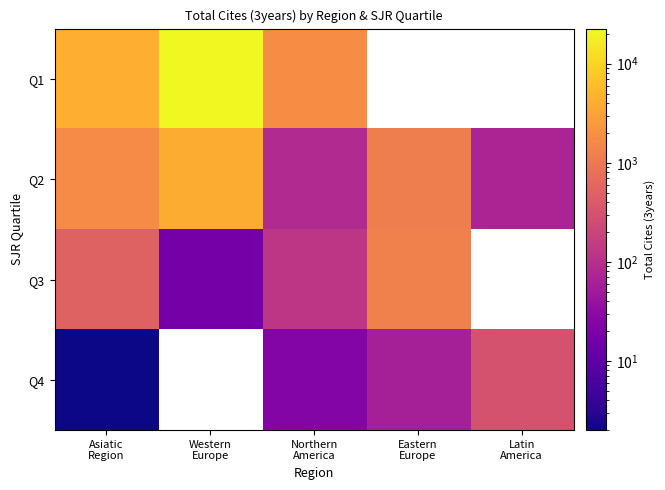

Count the number of data series in this chart.

4